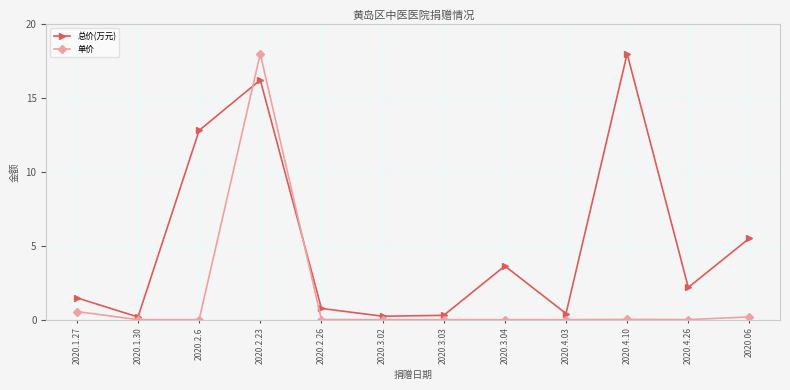

What is the average value of the 单价 series?

1.6